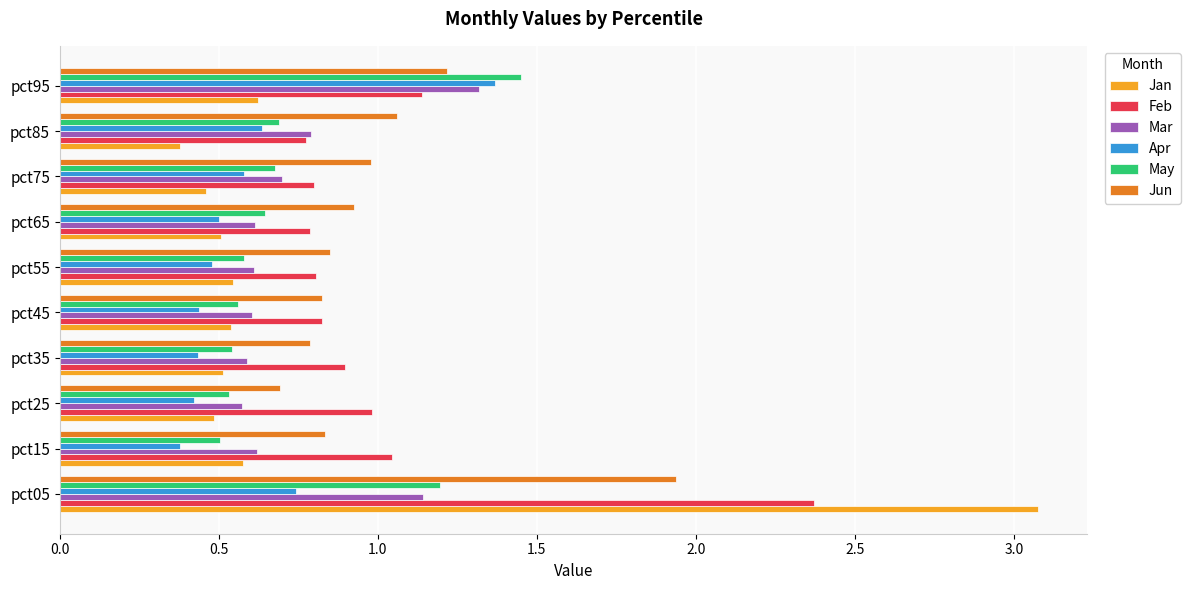

Rank the series by their maximum value, from highest to lowest.

Jan, Feb, Jun, May, Apr, Mar